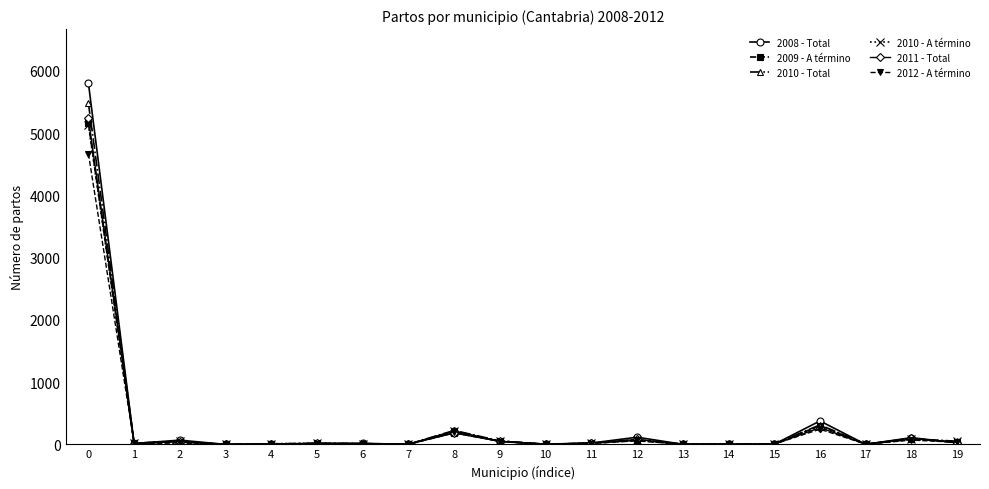

Is the value of 2010 - Total at 3 greater than the value of 2008 - Total at 16?

No